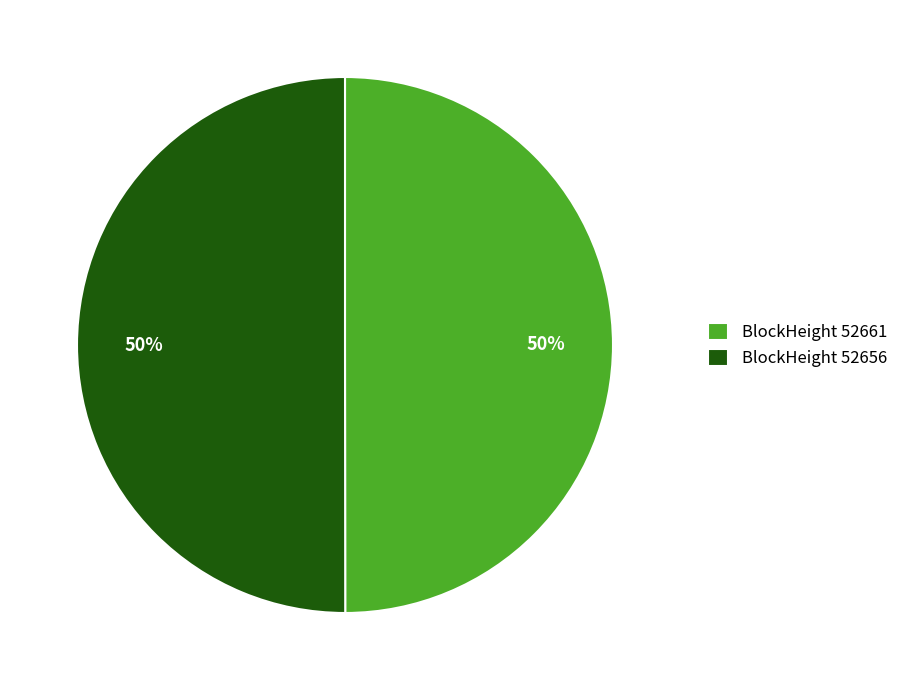

What percentage is the BlockHeight 52656 slice, to the nearest percent?

50%